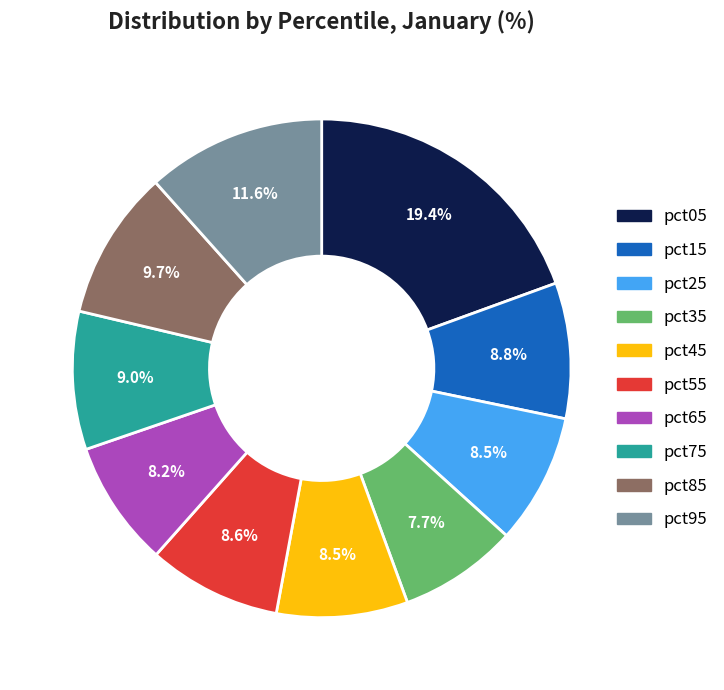

Between pct65 and pct75, which is larger?

pct75